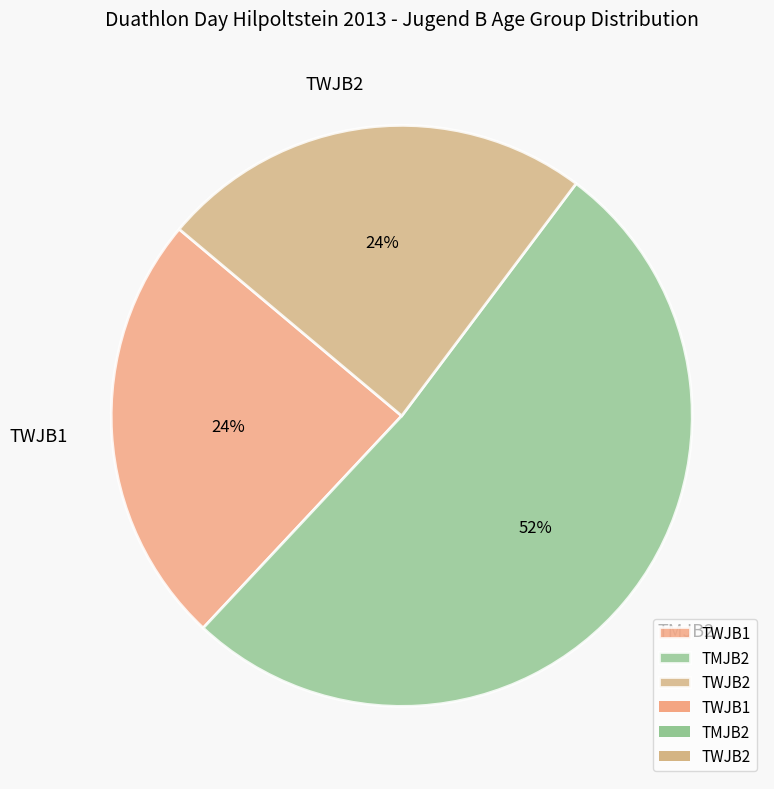

To the nearest percent, what percentage of the pie is TMJB2?

52%